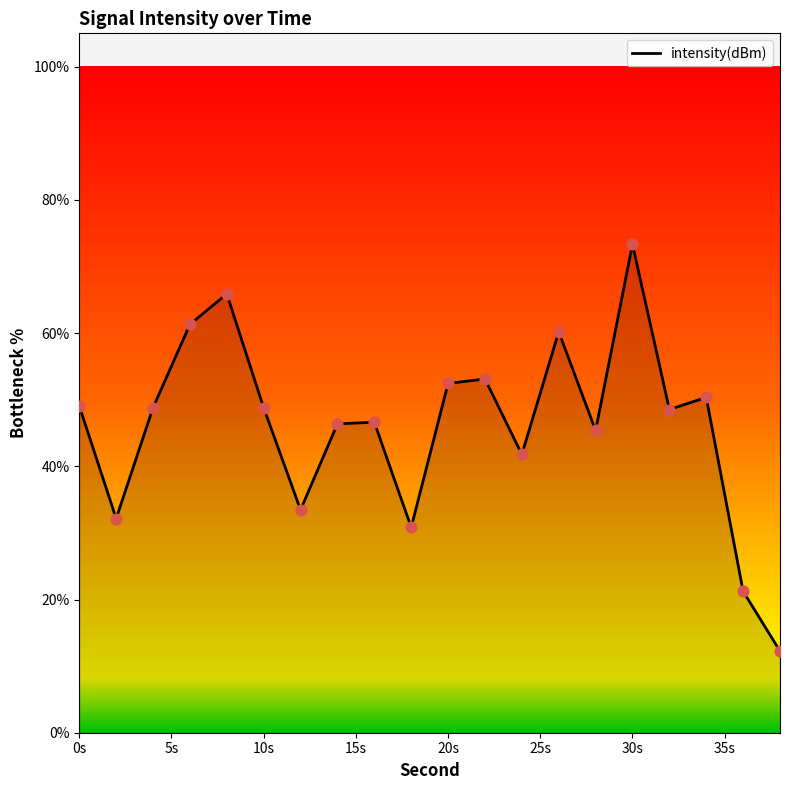

What is the difference between the maximum and minimum values?

61.1